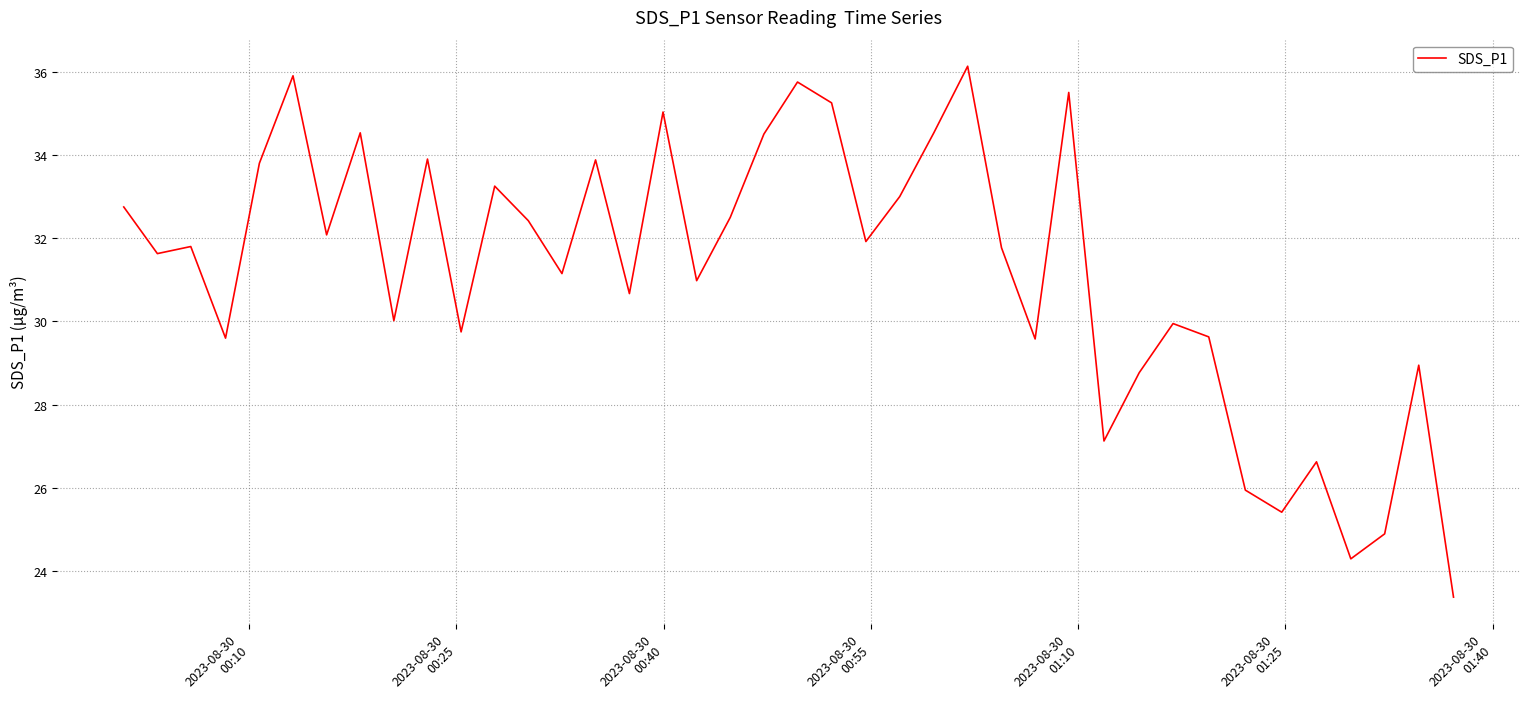

Count the number of categories in the chart.

40